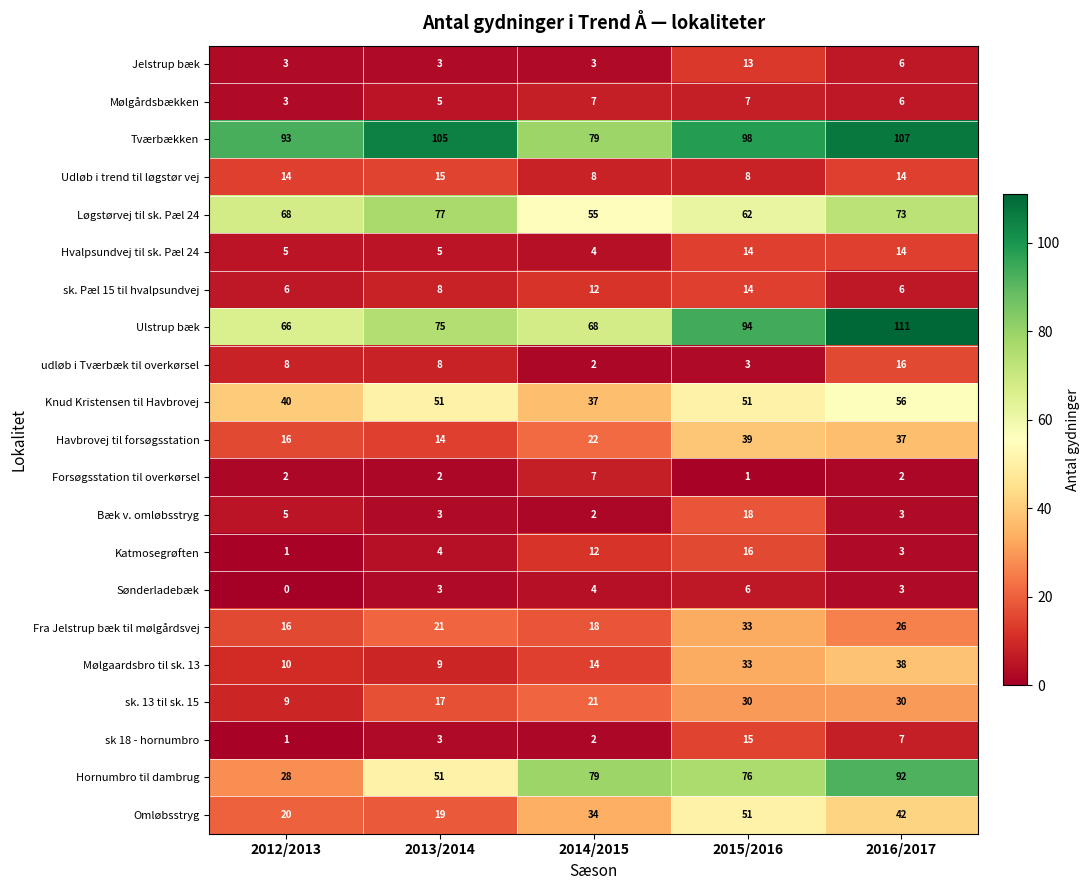

What is the lowest value of the Fra Jelstrup bæk til mølgårdsvej series?

16